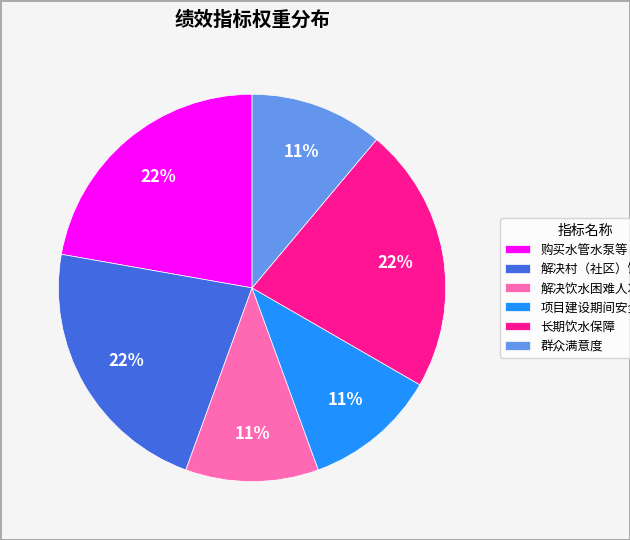

How many segments does this pie chart have?

6